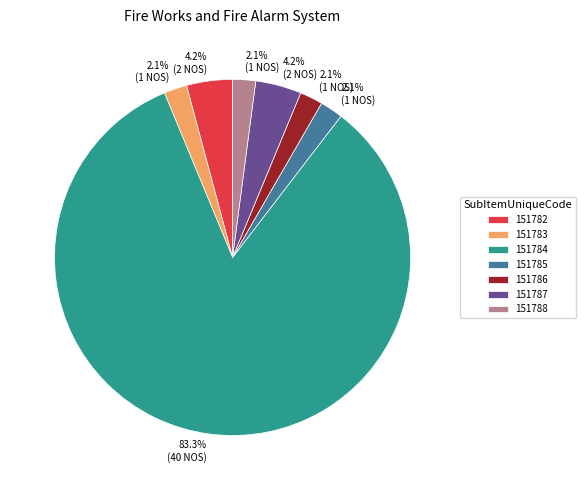

To the nearest percent, what portion does 151784 represent?

83%